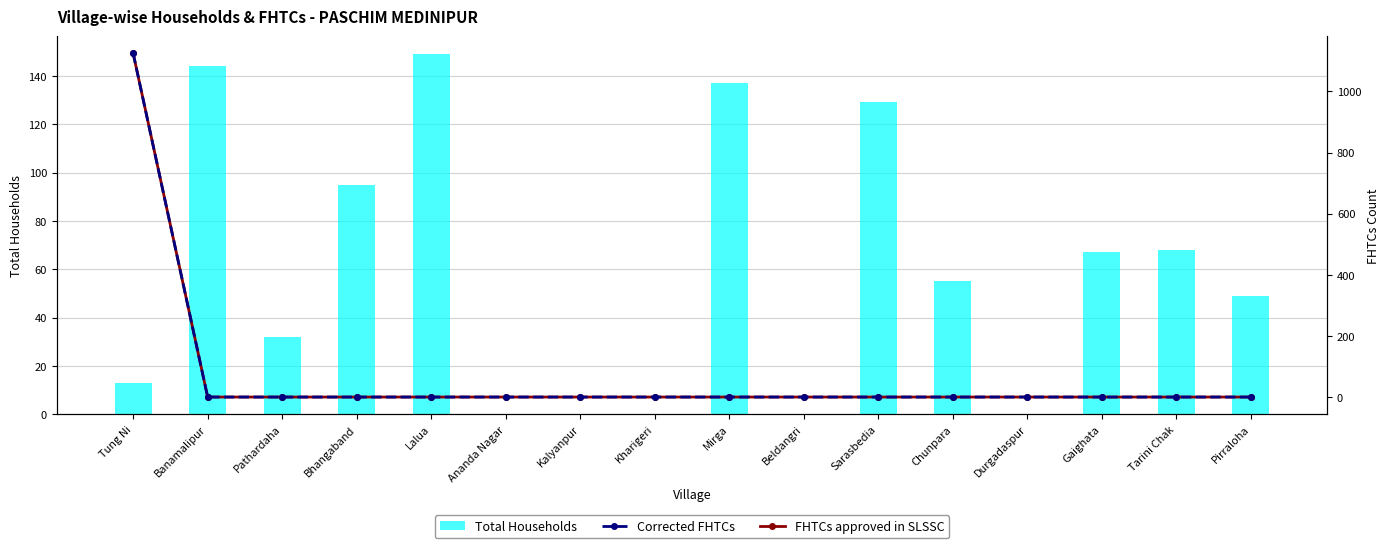

Which series has the widest spread of values?

FHTCs approved in SLSSC